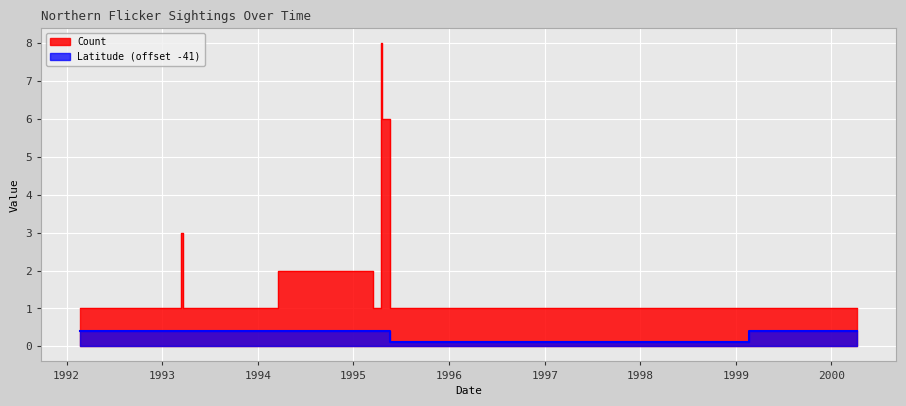

True or false: Count has a value of 2.0 at 1994-03-19.

True